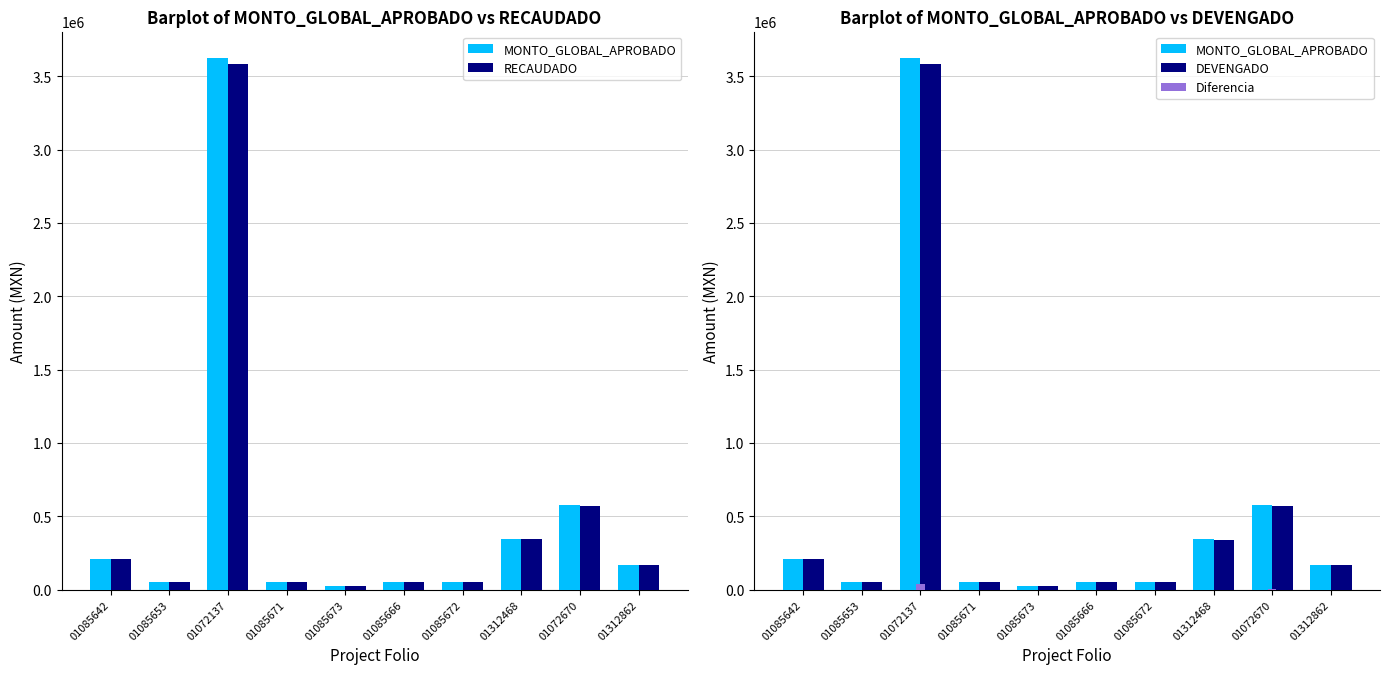

At how many categories does at least one series exceed 964527?

1